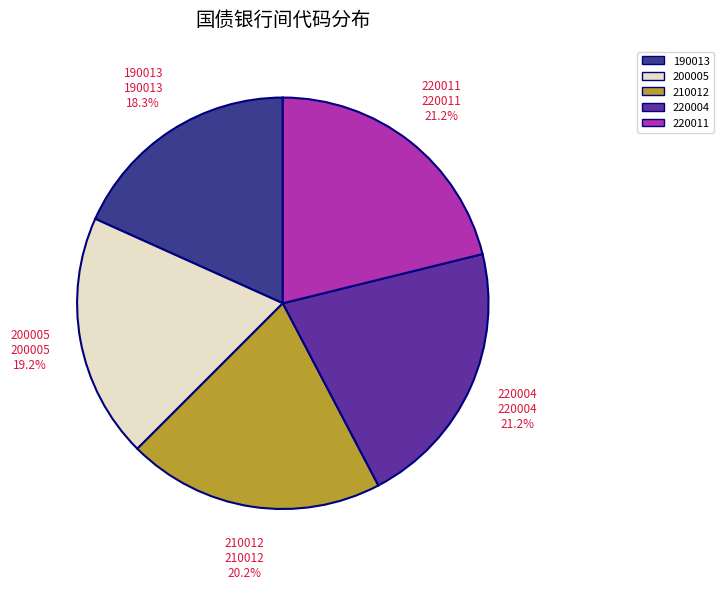

Does any single category account for the majority?

No